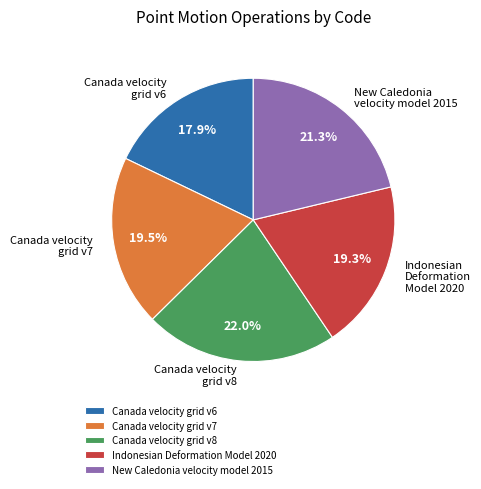

How many segments does this pie chart have?

5